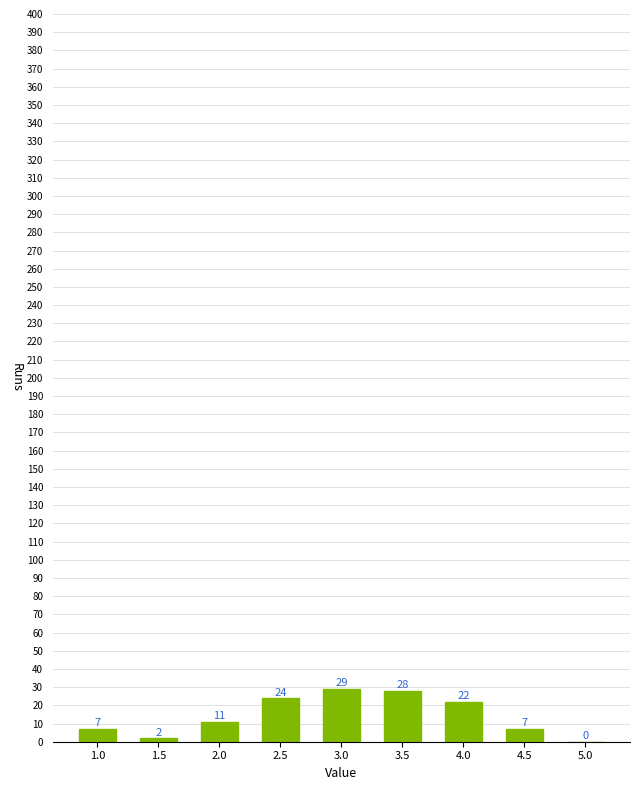

Reading left to right, list all the values displayed in this chart.

1.0=7	1.5=2	2.0=11	2.5=24	3.0=29	3.5=28	4.0=22	4.5=7	5.0=0